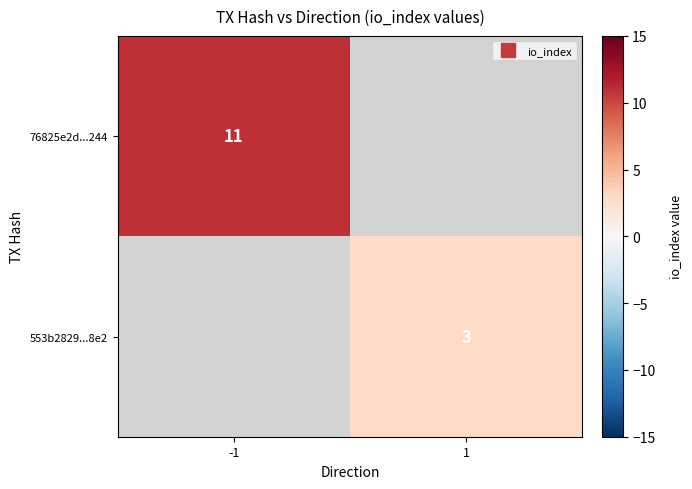

List the series in order of their peak value, highest first.

76825e2d...244, 553b2829...8e2